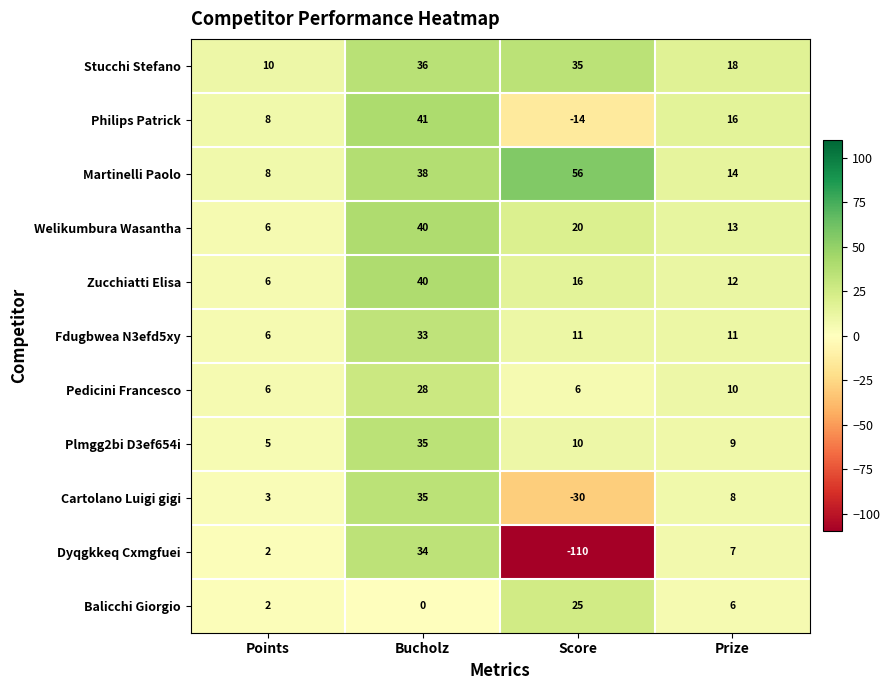

What is the average value of the Dyqgkkeq Cxmgfuei series?

-17